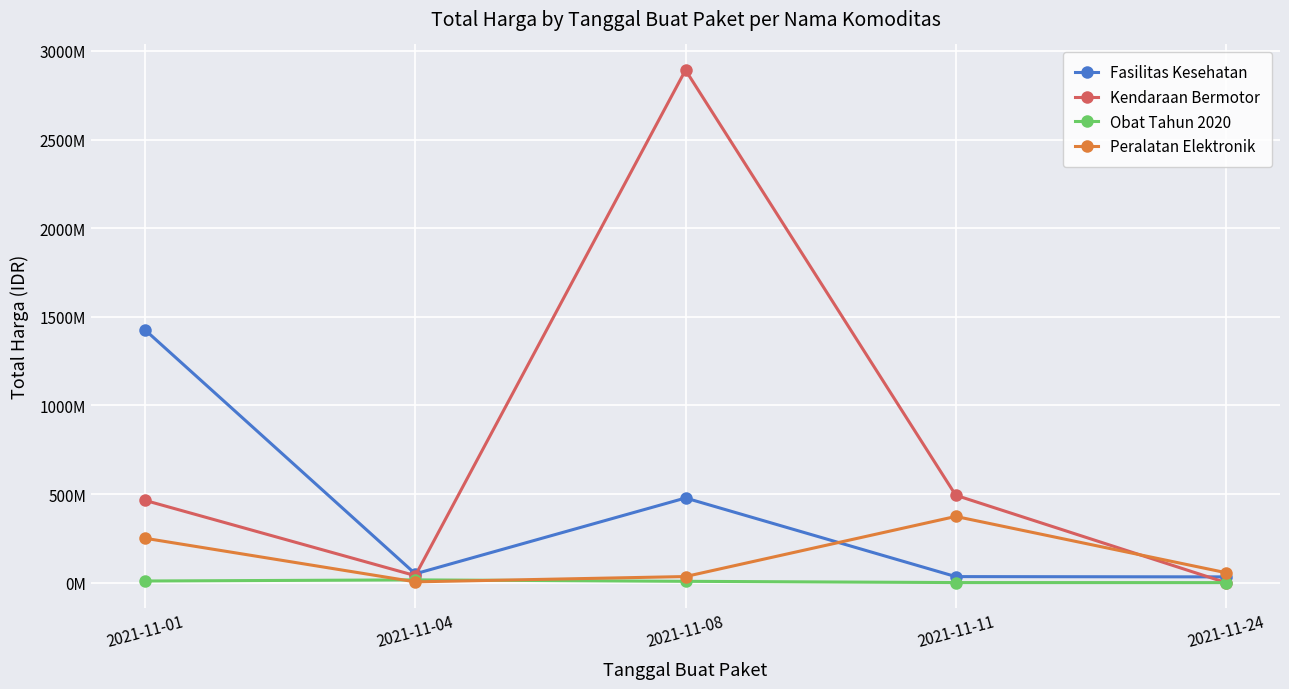

Where does the Fasilitas Kesehatan series first go above 49730040?

2021-11-01